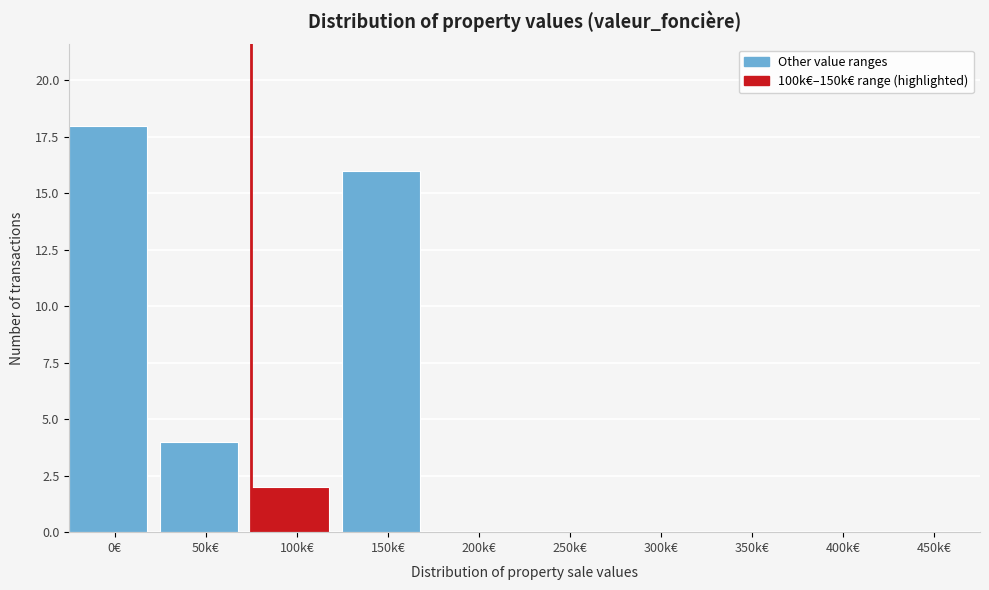

Reading right to left, extract all data points from this chart.

450k€=0	400k€=0	350k€=0	300k€=0	250k€=0	200k€=0	150k€=16	100k€=2	50k€=4	0€=18